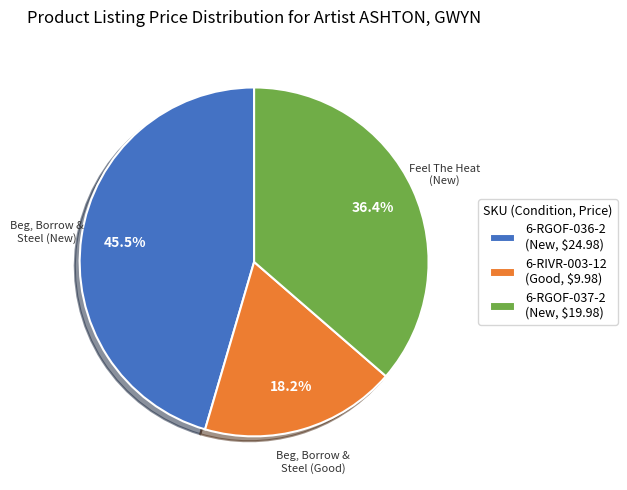

What is the largest slice in the pie chart?

6-RGOF-036-2 (New, $24.98)